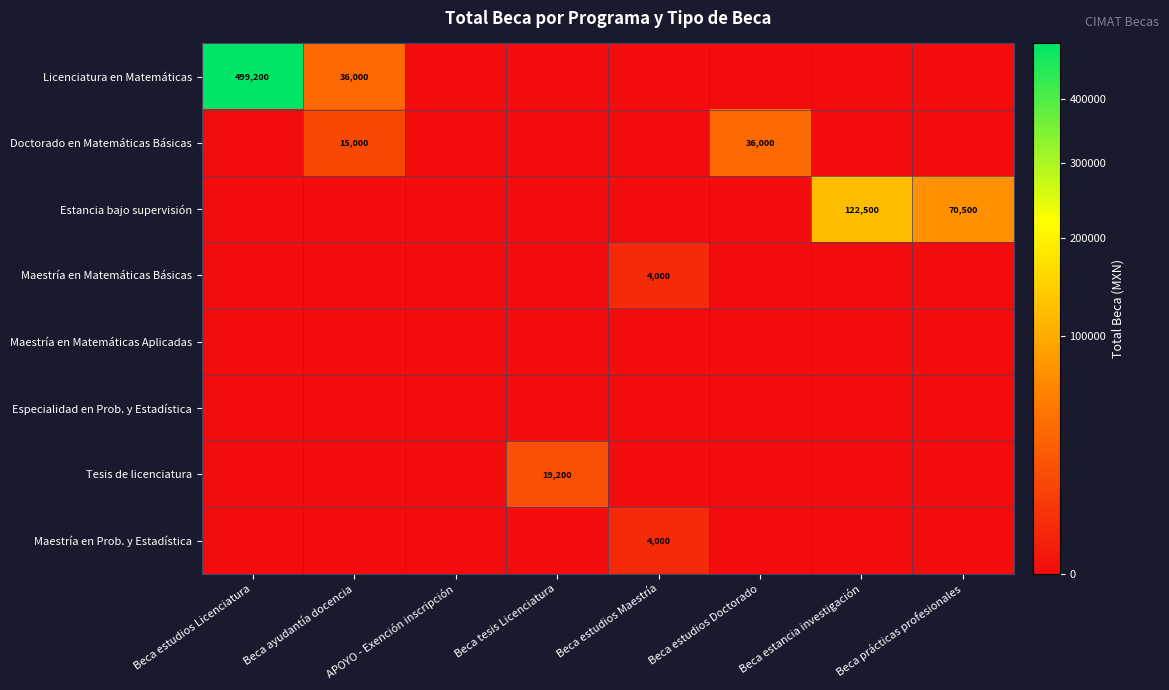

The Tesis de licenciatura series shows -12925 at Beca ayudantía docencia. True or false?

False